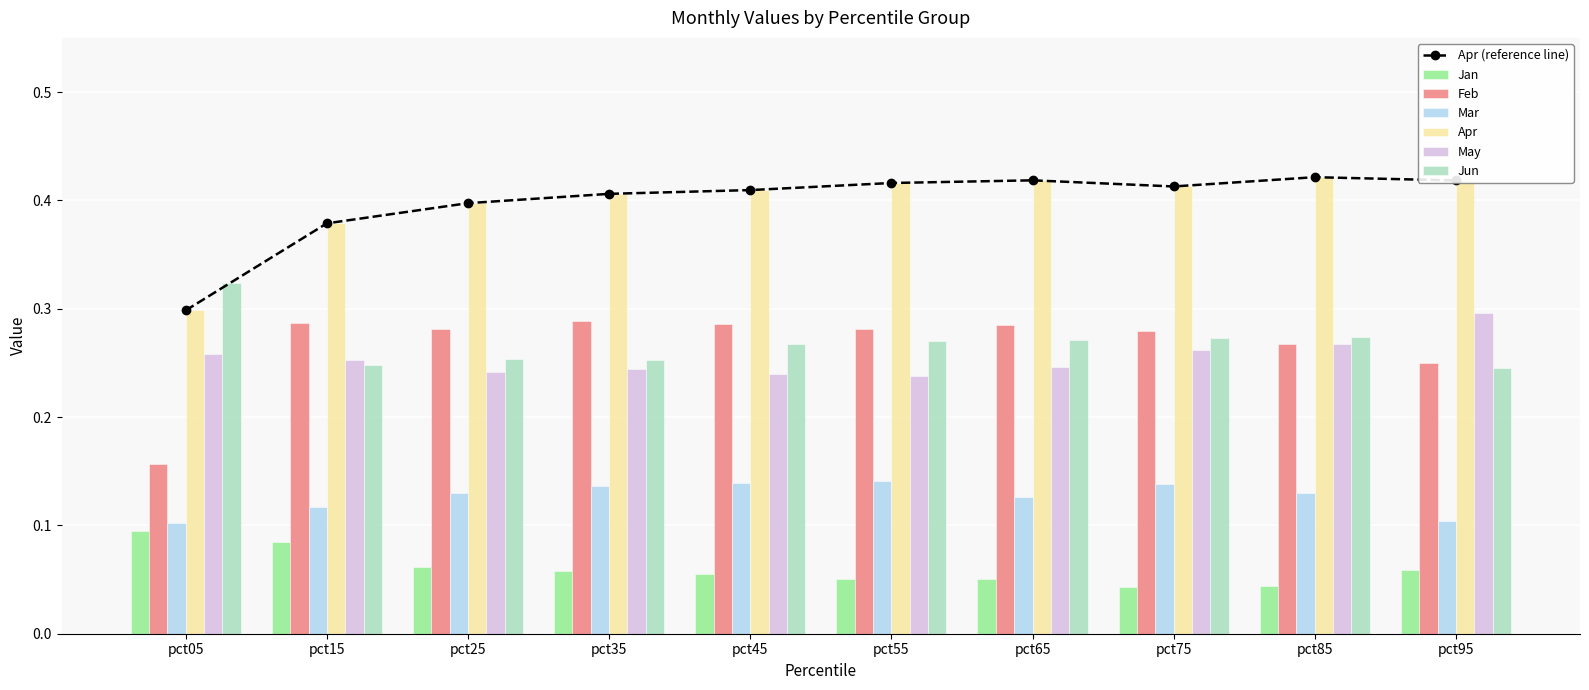

Reading left to right, what are all the values shown in this chart?

Jan: pct05=0.1	pct15=0.1	pct25=0.1	pct35=0.1	pct45=0.1	pct55=0.1	pct65=0.1	pct75=0.0	pct85=0.0	pct95=0.1
Feb: pct05=0.2	pct15=0.3	pct25=0.3	pct35=0.3	pct45=0.3	pct55=0.3	pct65=0.3	pct75=0.3	pct85=0.3	pct95=0.3
Mar: pct05=0.1	pct15=0.1	pct25=0.1	pct35=0.1	pct45=0.1	pct55=0.1	pct65=0.1	pct75=0.1	pct85=0.1	pct95=0.1
Apr: pct05=0.3	pct15=0.4	pct25=0.4	pct35=0.4	pct45=0.4	pct55=0.4	pct65=0.4	pct75=0.4	pct85=0.4	pct95=0.4
May: pct05=0.3	pct15=0.3	pct25=0.2	pct35=0.2	pct45=0.2	pct55=0.2	pct65=0.2	pct75=0.3	pct85=0.3	pct95=0.3
Jun: pct05=0.3	pct15=0.2	pct25=0.3	pct35=0.3	pct45=0.3	pct55=0.3	pct65=0.3	pct75=0.3	pct85=0.3	pct95=0.2